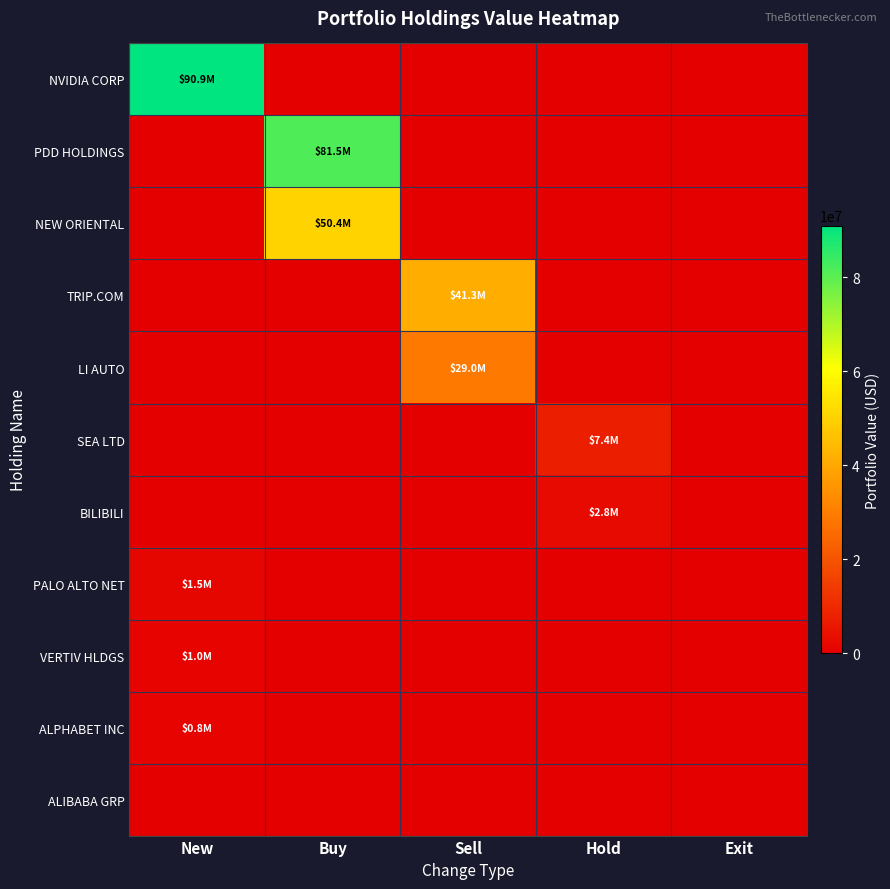

Between New and Exit, which is larger?

New